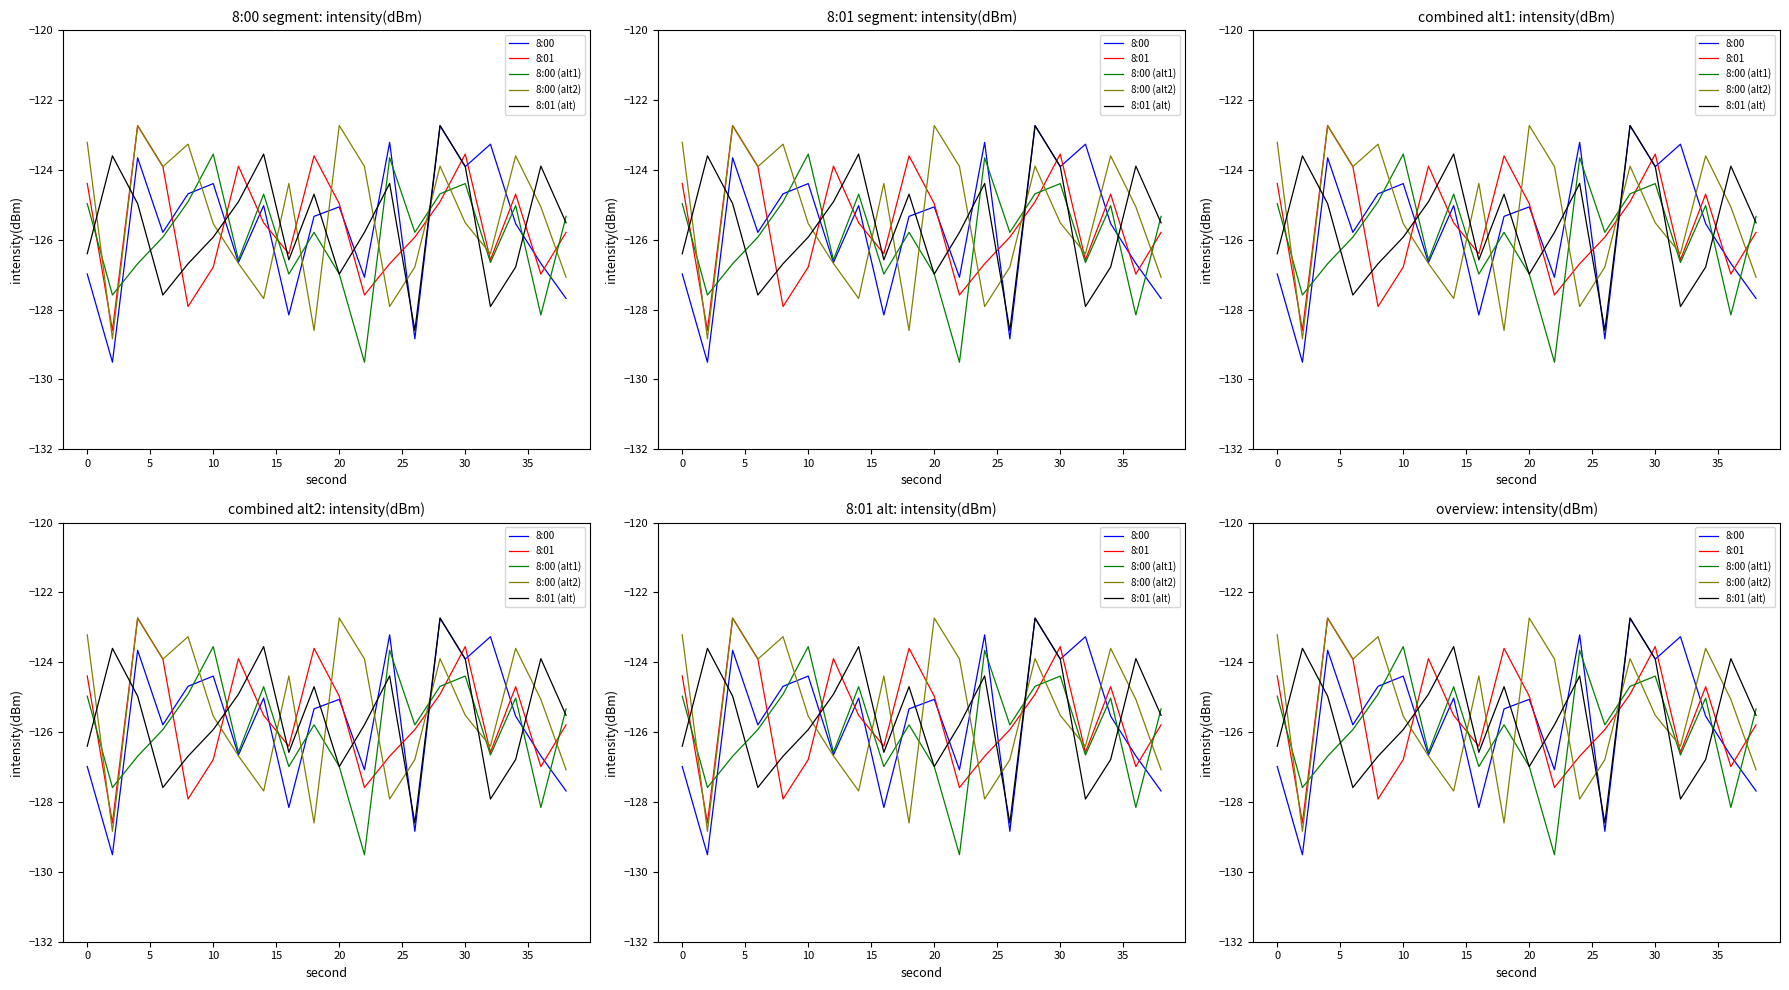

Which has a higher value, 20 or 15?

20